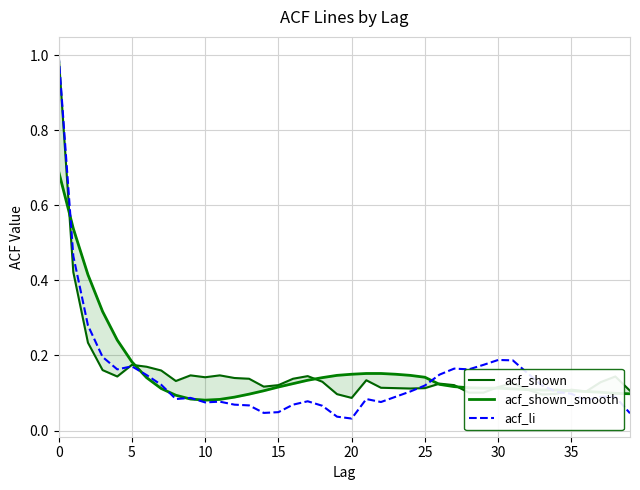

Is this an area chart (filled region under the line)?

No